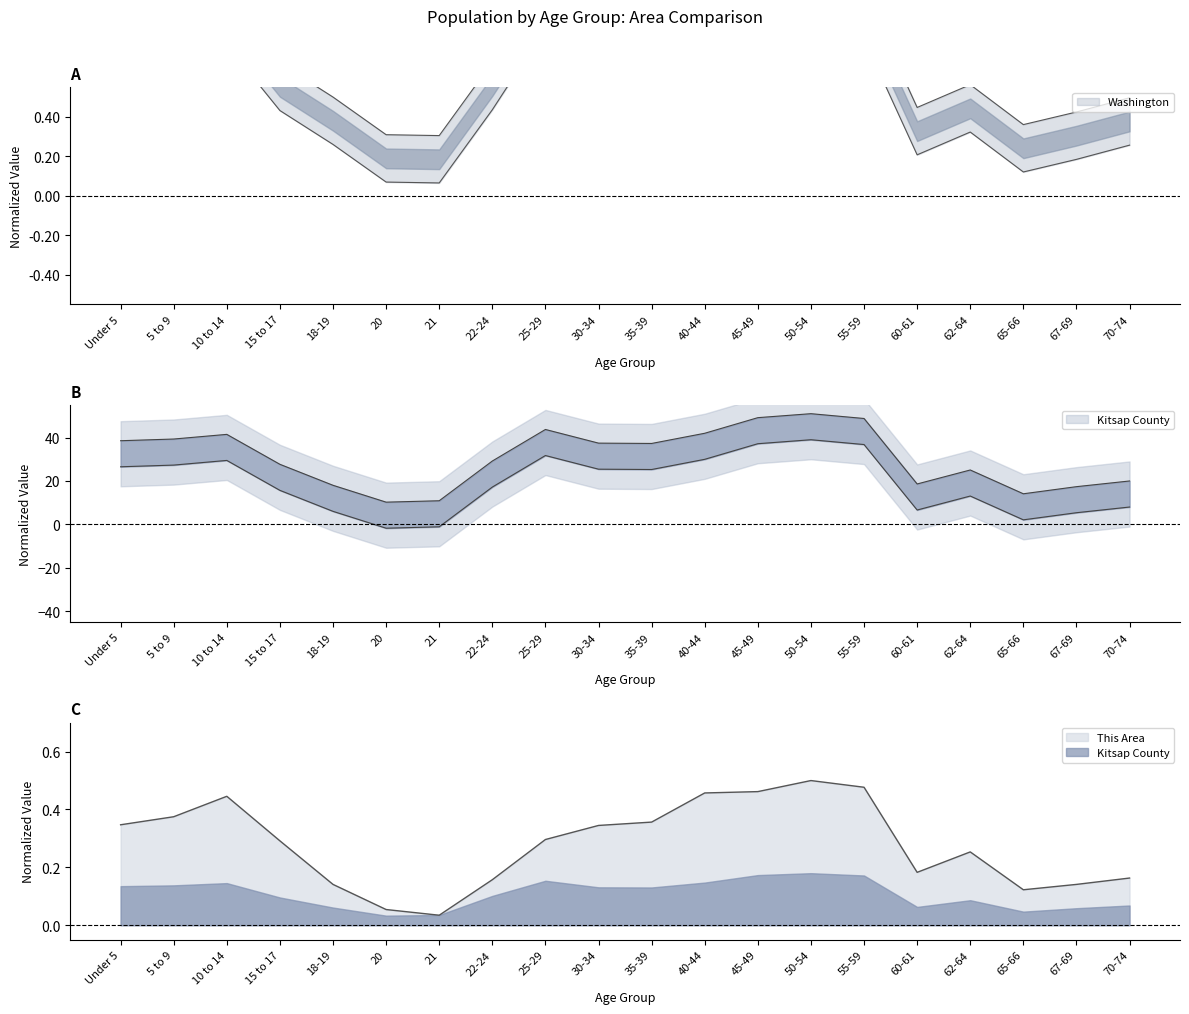

What is the label of the 16th point from the right?

18-19